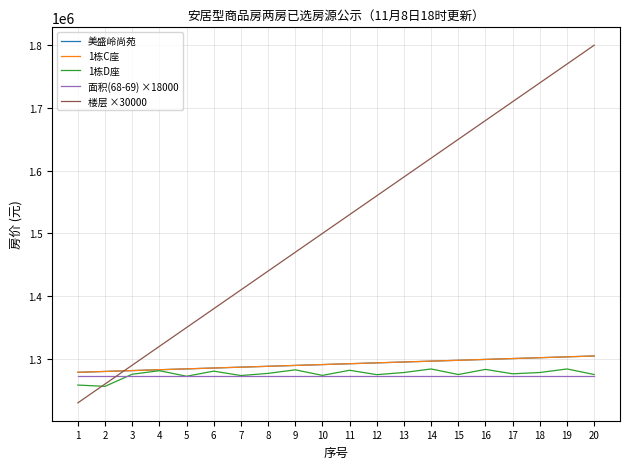

Which has a higher value, 9 or 6?

9